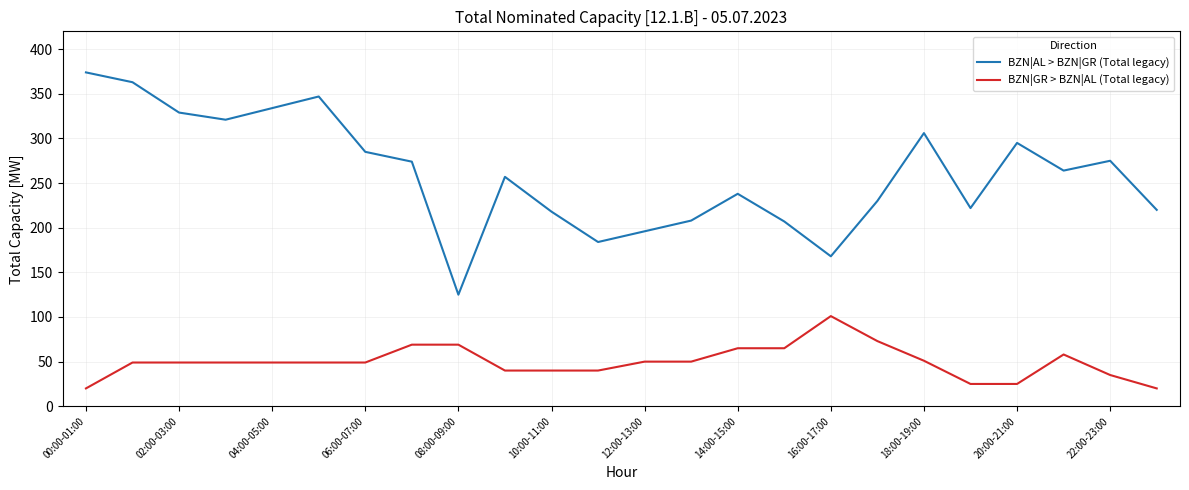

True or false: BZN|GR > BZN|AL (Total legacy) and BZN|AL > BZN|GR (Total legacy) cross at least once.

False